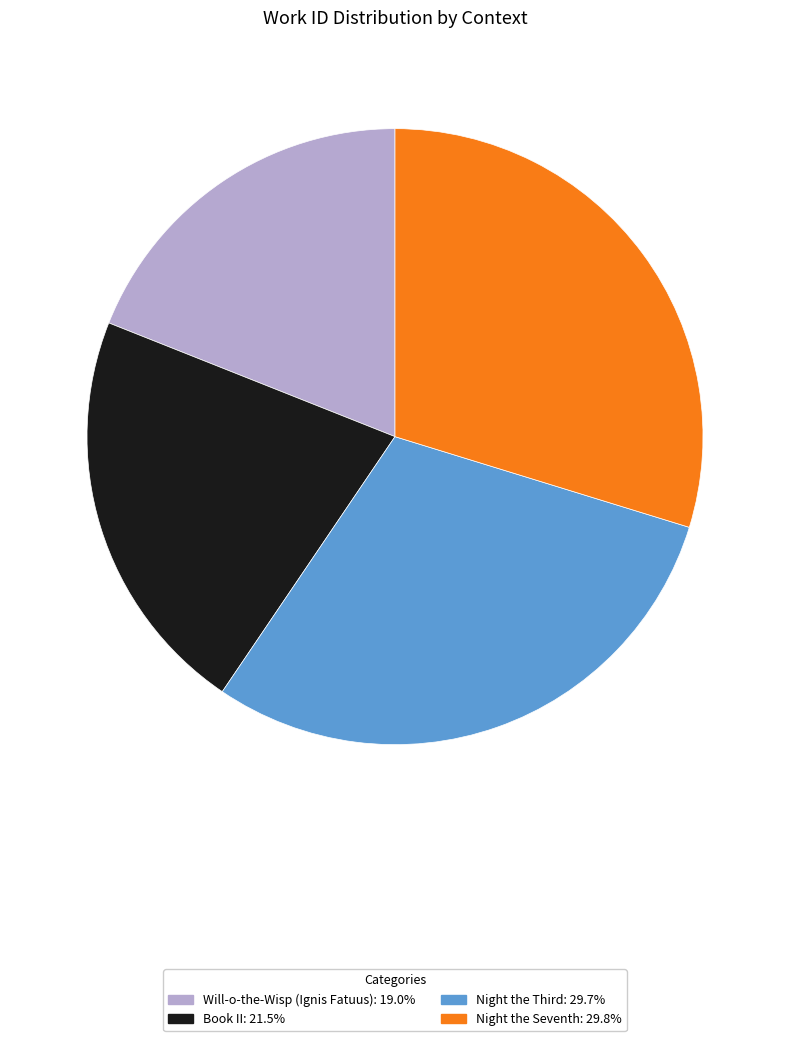

The Will-o-the-Wisp (Ignis Fatuus) slice represents 19% of the pie. True or false?

True